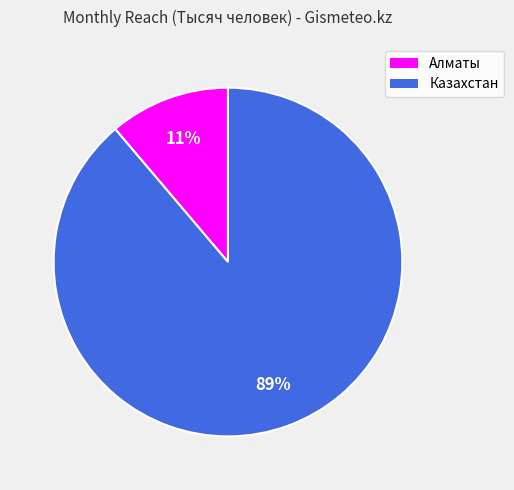

To the nearest percent, what is the difference between the Казахстан and Алматы slice percentages?

78%